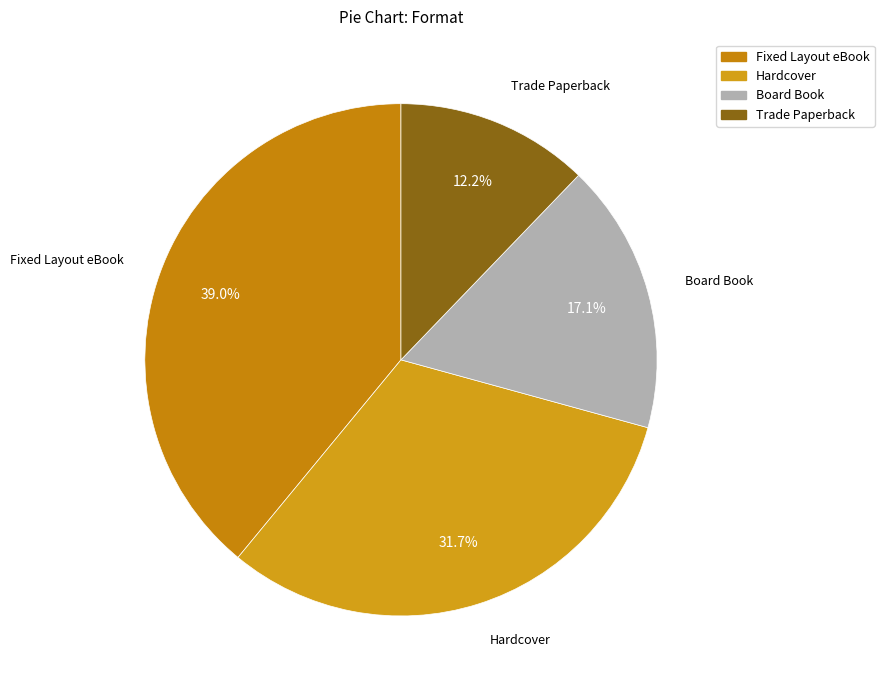

How many segments does this pie chart have?

4